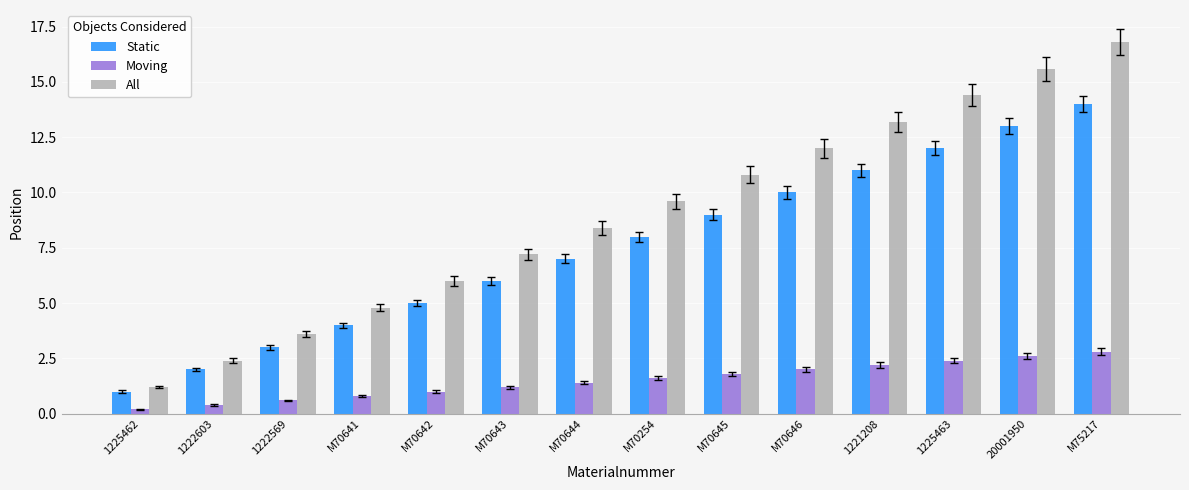

Reading right to left, transcribe all the data shown in this chart.

Static: M75217=14.0	20001950=13.0	1225463=12.0	1221208=11.0	M70646=10.0	M70645=9.0	M70254=8.0	M70644=7.0	M70643=6.0	M70642=5.0	M70641=4.0	1222569=3.0	1222603=2.0	1225462=1.0
Moving: M75217=2.8	20001950=2.6	1225463=2.4	1221208=2.2	M70646=2.0	M70645=1.8	M70254=1.6	M70644=1.4	M70643=1.2	M70642=1.0	M70641=0.8	1222569=0.6	1222603=0.4	1225462=0.2
All: M75217=16.8	20001950=15.6	1225463=14.4	1221208=13.2	M70646=12.0	M70645=10.8	M70254=9.6	M70644=8.4	M70643=7.2	M70642=6.0	M70641=4.8	1222569=3.6	1222603=2.4	1225462=1.2